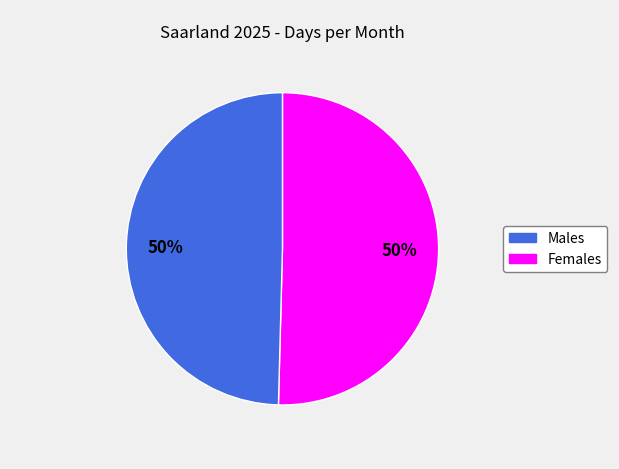

To the nearest percent, what is the average slice percentage?

50%